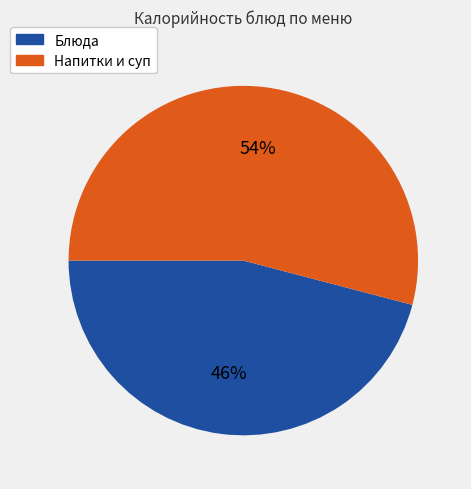

To the nearest percent, what is the difference between the largest and smallest slice percentages?

8%